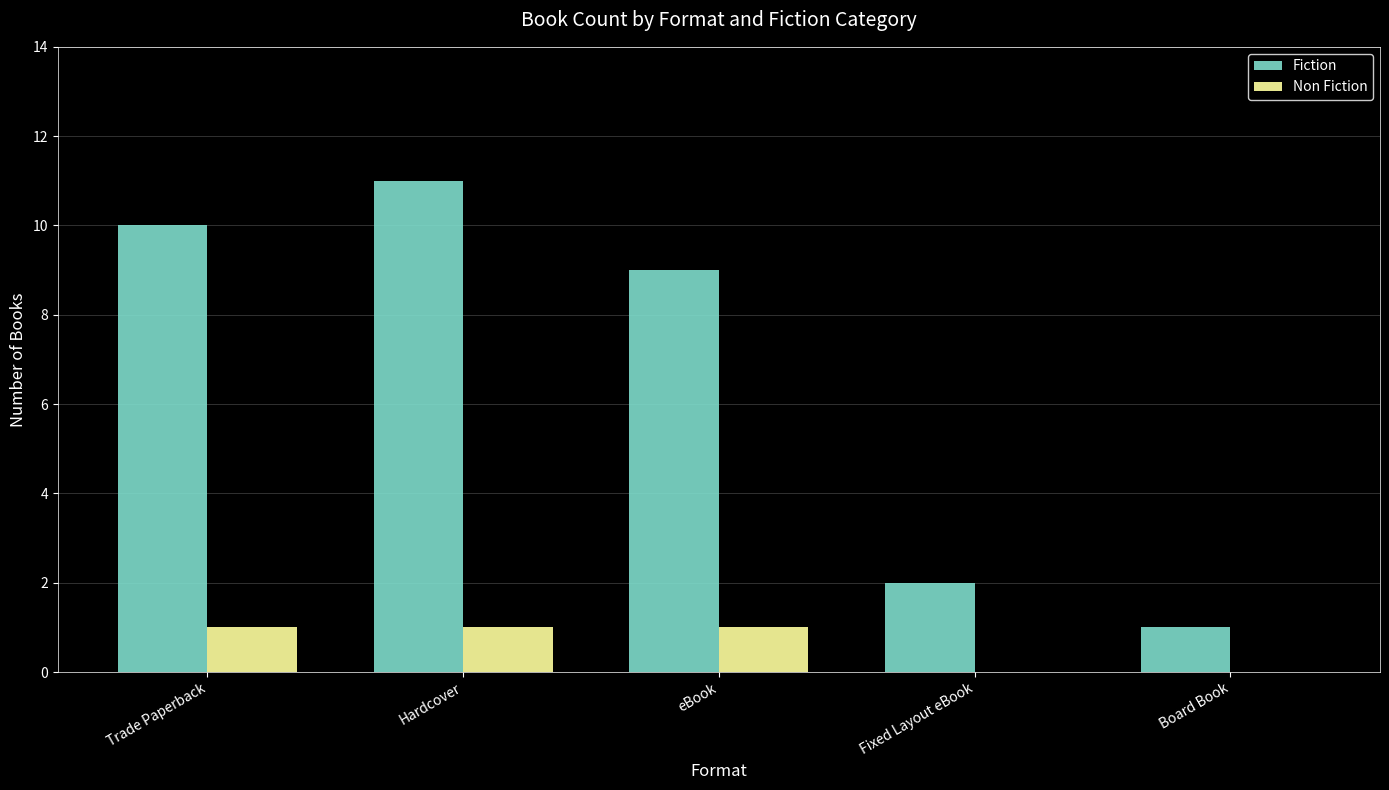

At which label is Fiction closest to 6?

eBook